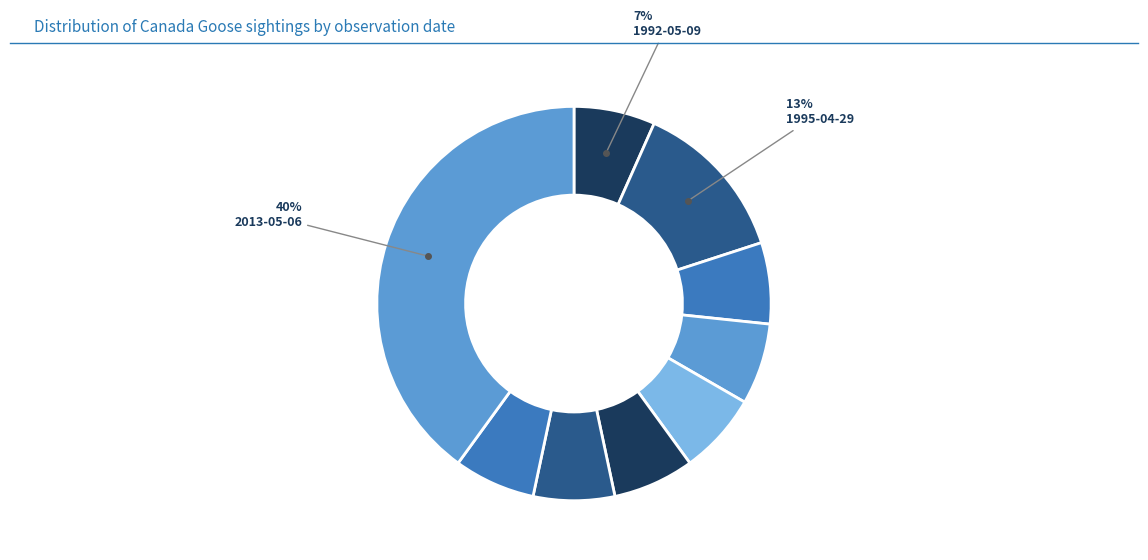

Count the number of slices in the pie.

9